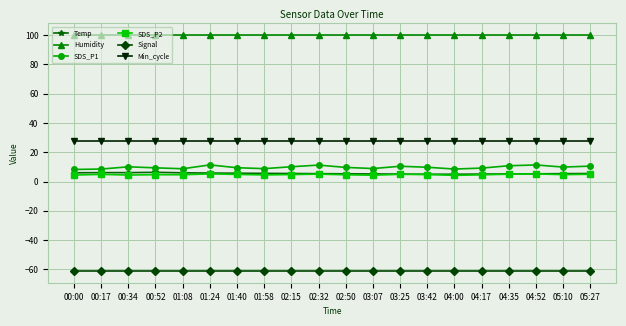

What is the total value across all series at 02:50?

86.5